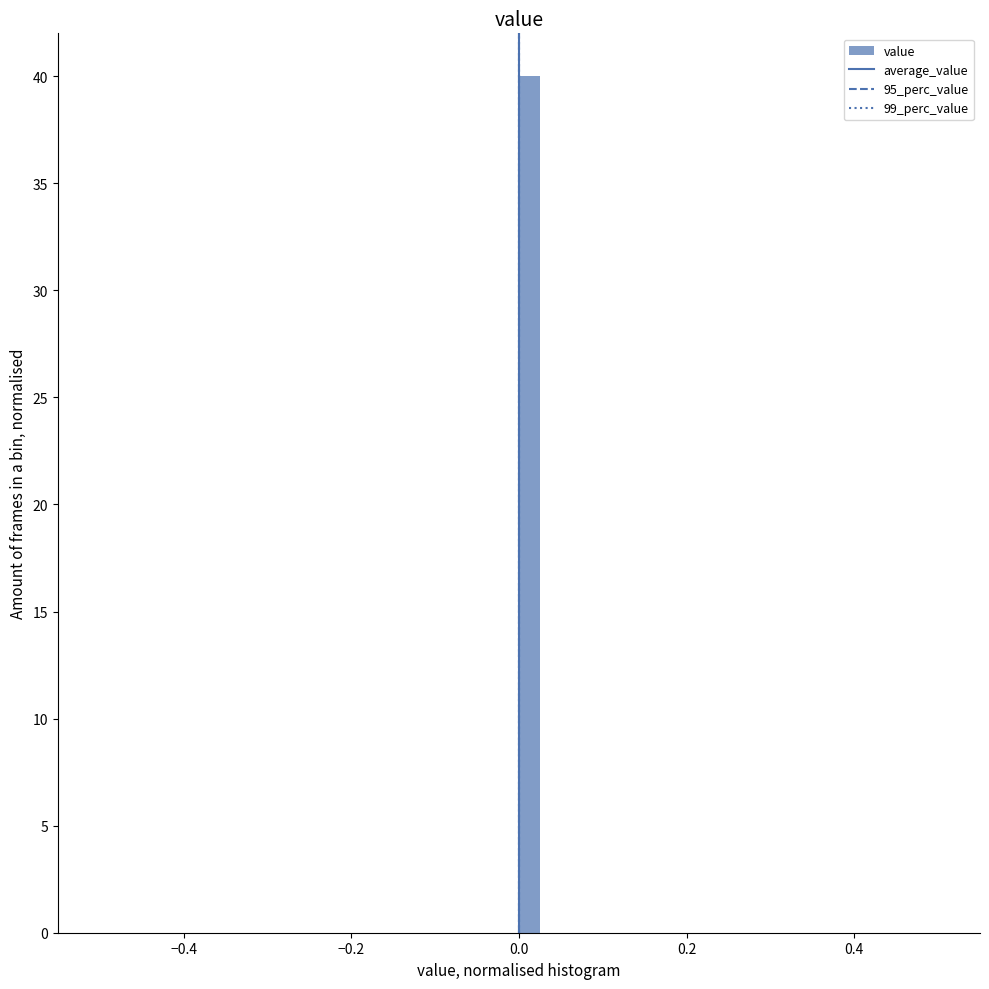

Around what value on the x-axis is the tallest bar? Give the approximate position of its centre, as read against the axis.

0.02